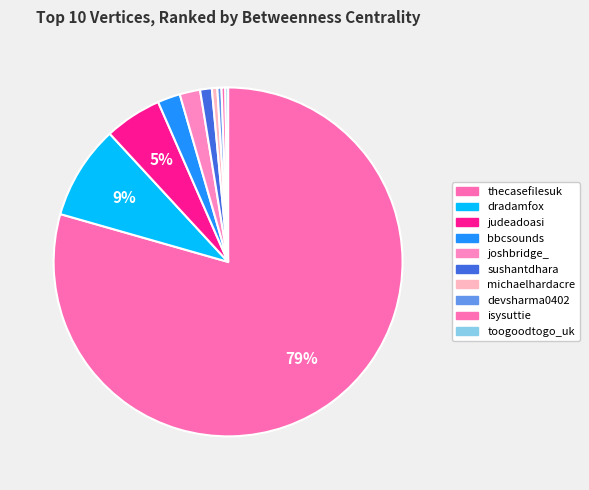

Is it true that michaelhardacre is 7% of the pie?

False